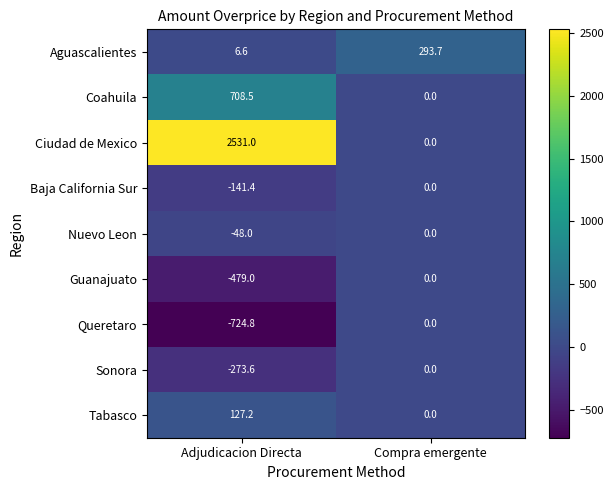

Which series has the largest range (max minus min)?

Ciudad de Mexico